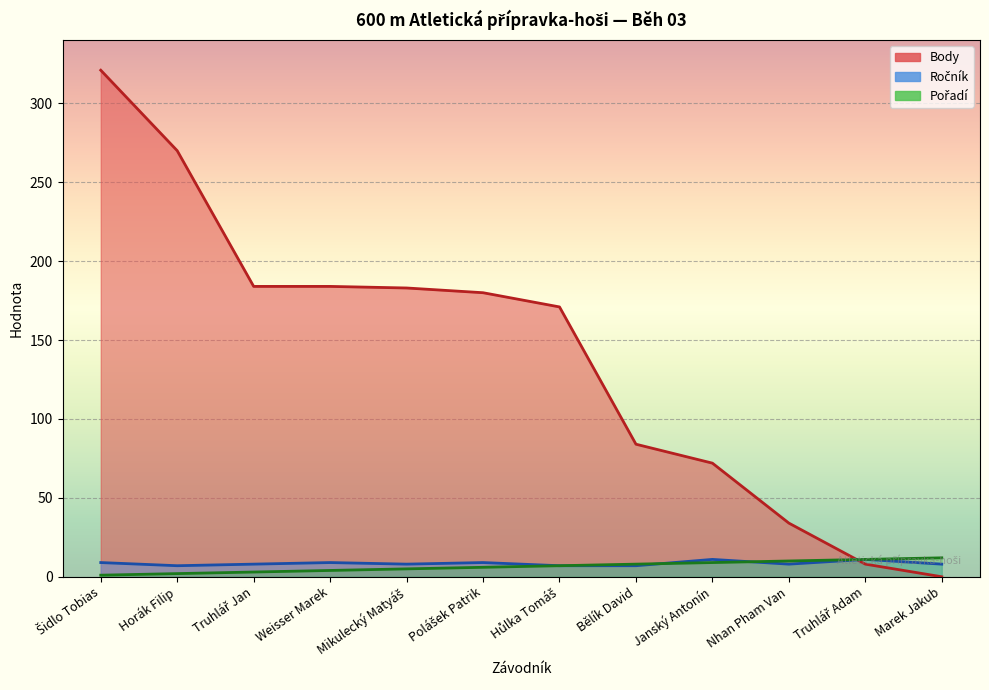

What is the label of the 4th point from the right?

Janský Antonín